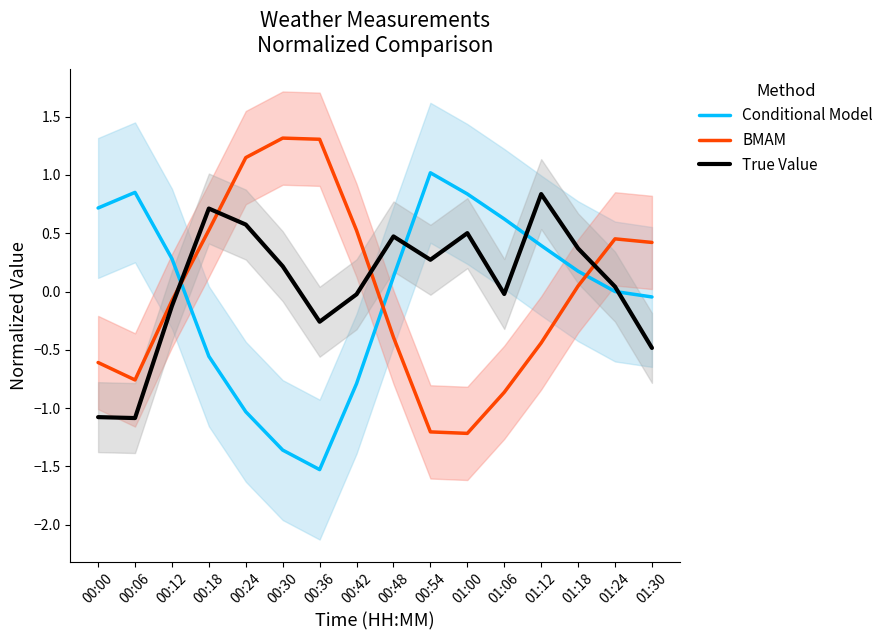

What is the label of the 13th point from the right?

00:18